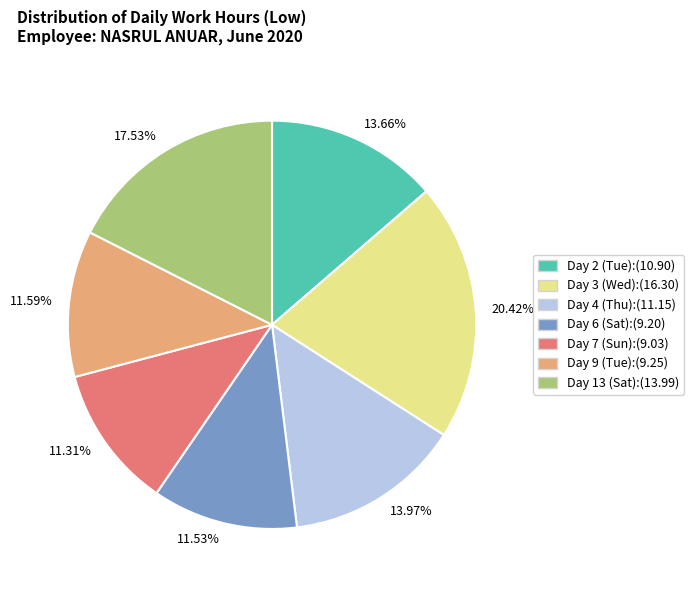

Approximately how many times larger is the value at 11.53% compared to 11.59%?

1.0